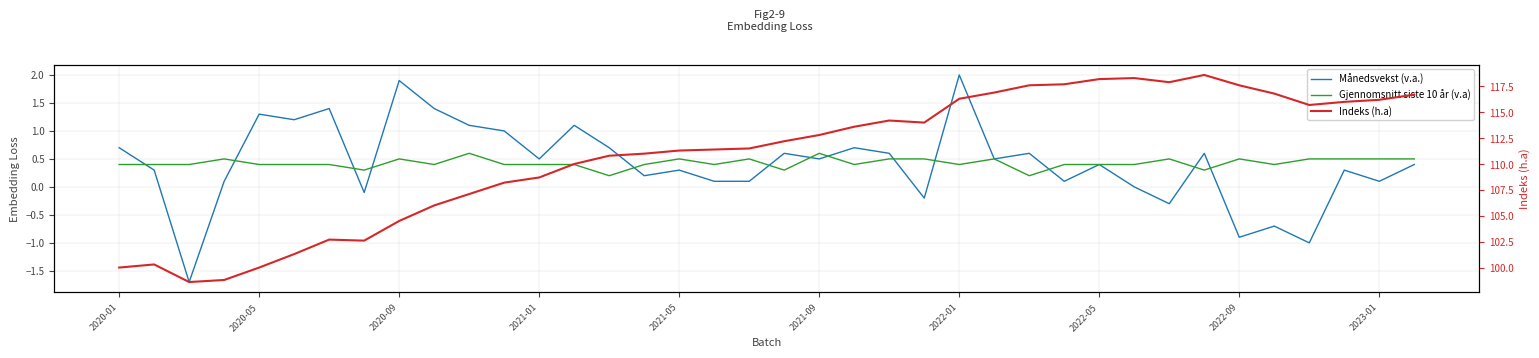

How many distinct data groups are displayed?

3